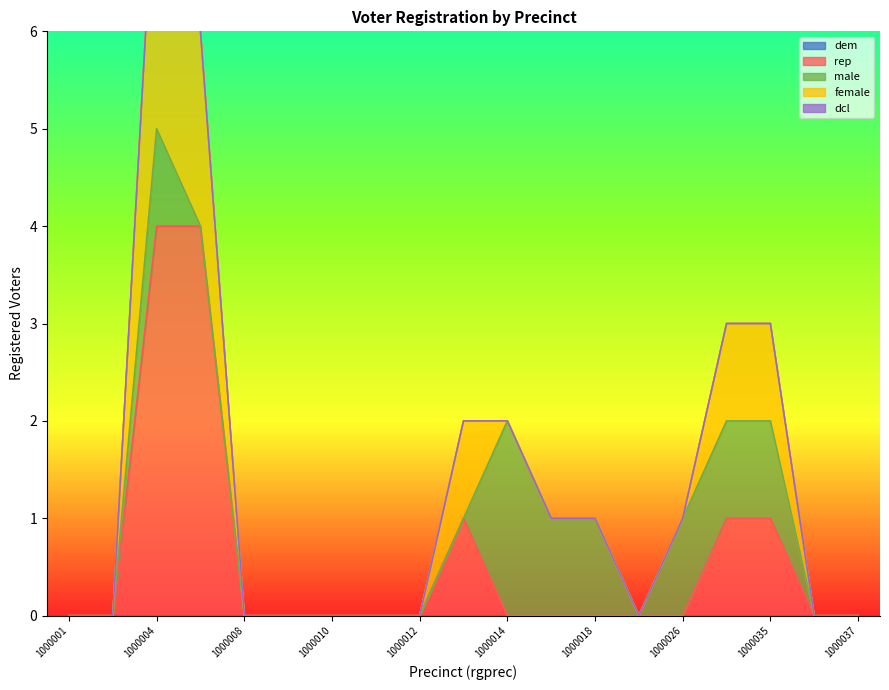

Is it true that rep equals 0 at 1000037?

True